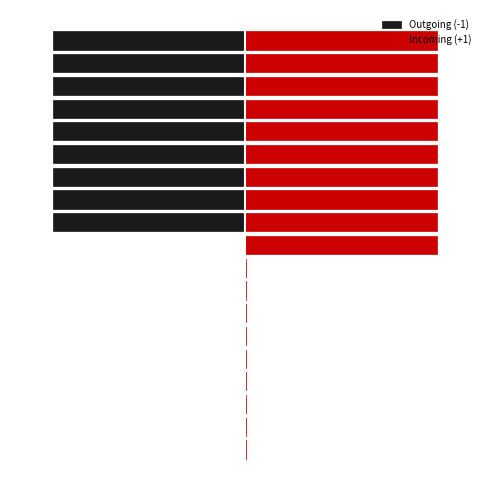

Which series has the largest total across all categories?

Incoming (+1)